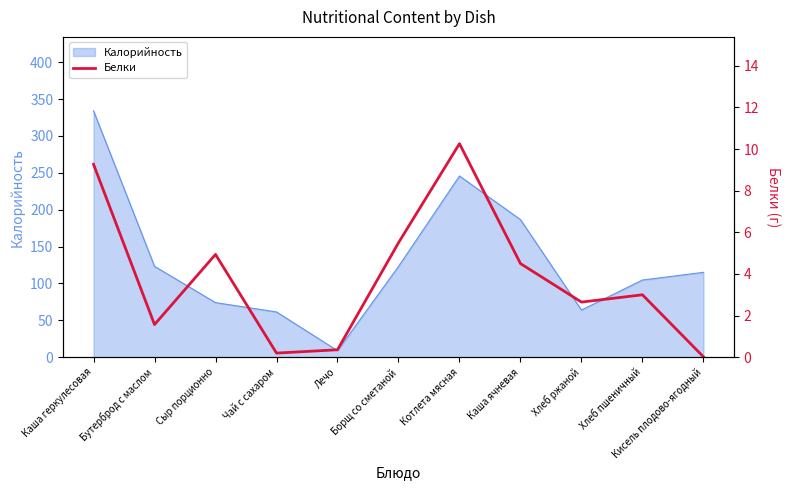

Reading left to right, extract all data points from this chart.

Каша геркулесовая=9.3	Бутерброд с маслом=1.6	Сыр порционно=4.9	Чай с сахаром=0.2	Лечо=0.4	Борщ со сметаной=5.5	Котлета мясная=10.3	Каша ячневая=4.5	Хлеб ржаной=2.6	Хлеб пшеничный=3.0	Кисель плодово-ягодный=0.0